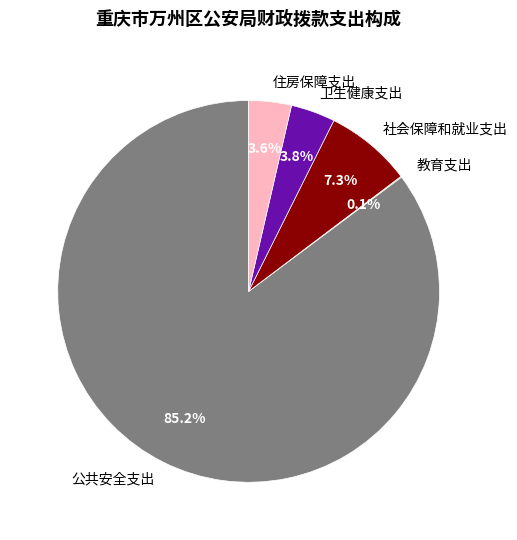

Is 住房保障支出 the majority of the pie?

No